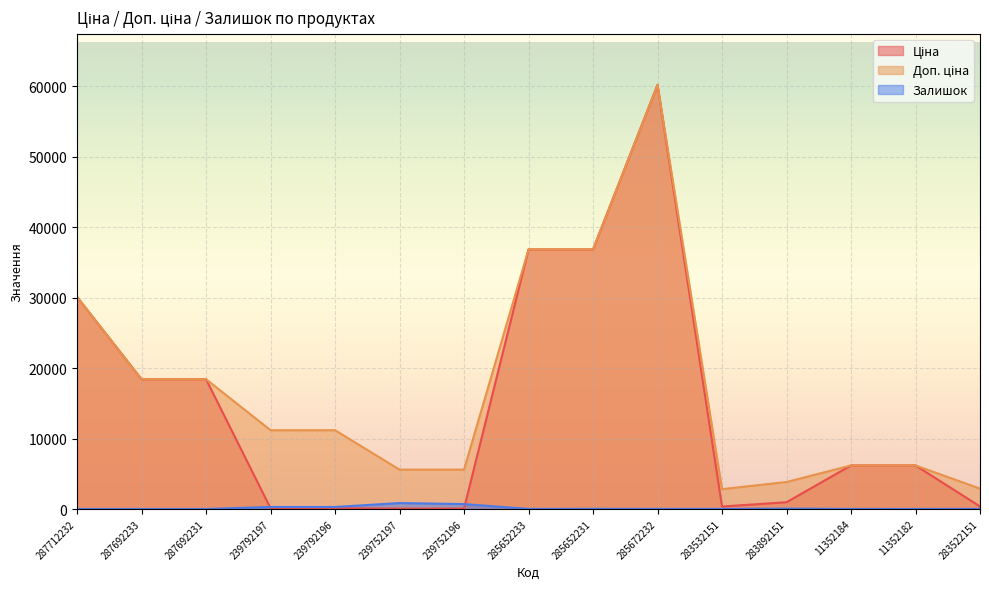

What is the highest value of the Залишок series?

845.0